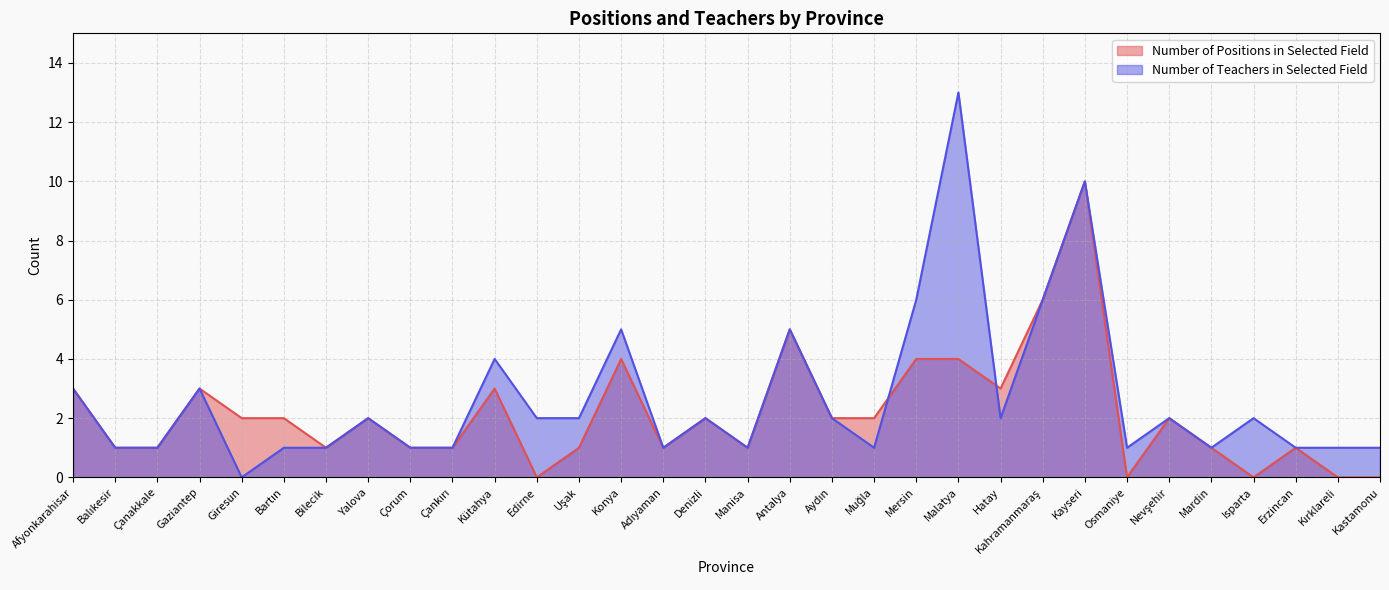

Rank the series by their average value, from highest to lowest.

Number of Teachers in Selected Field, Number of Positions in Selected Field